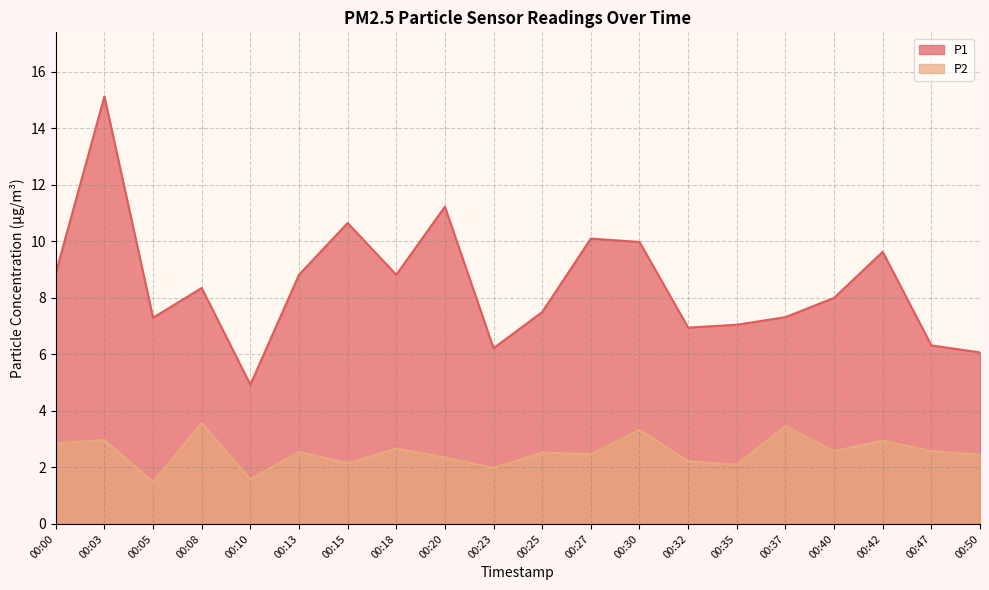

At which label does P2 reach its peak?

00:08